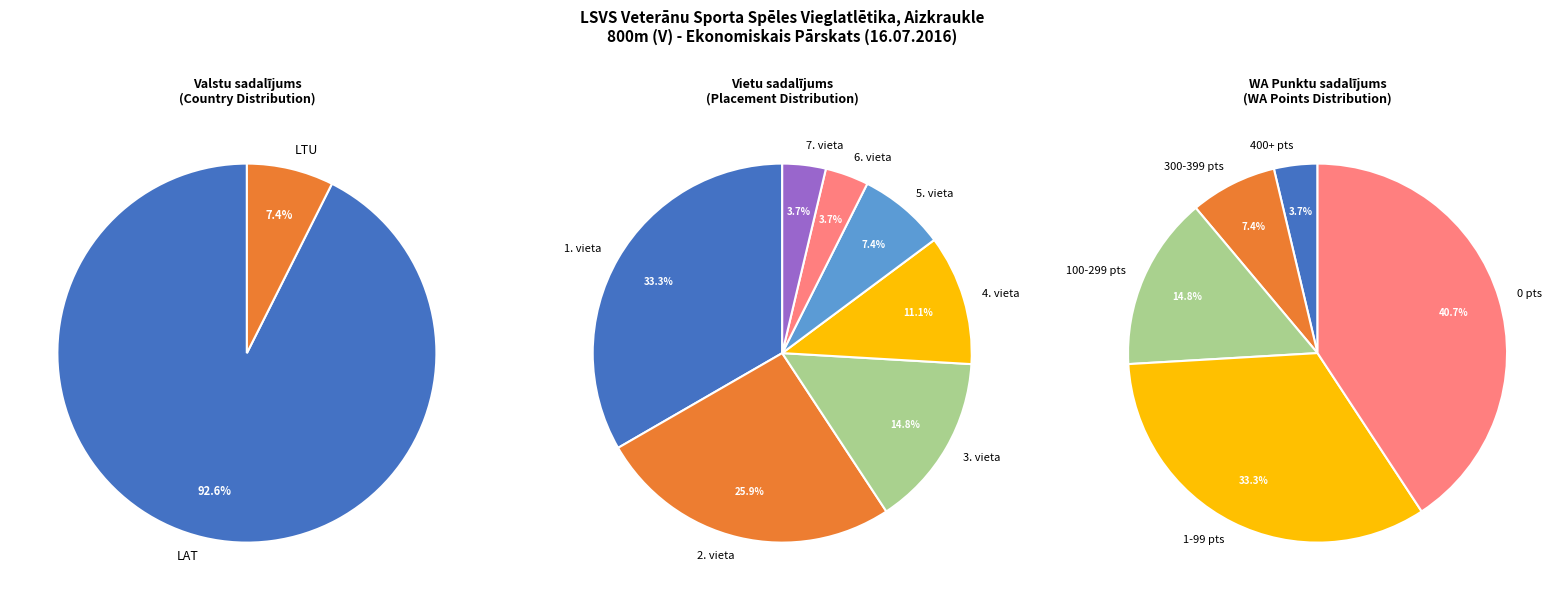

Which has a higher value, LAT or LTU?

LAT